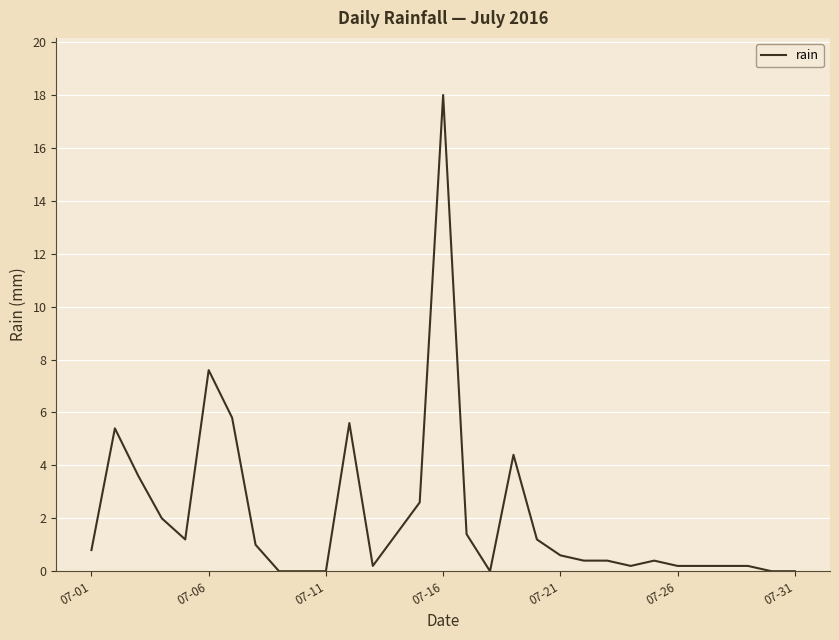

True or false: there are more than 1 points higher than both neighbors.

True